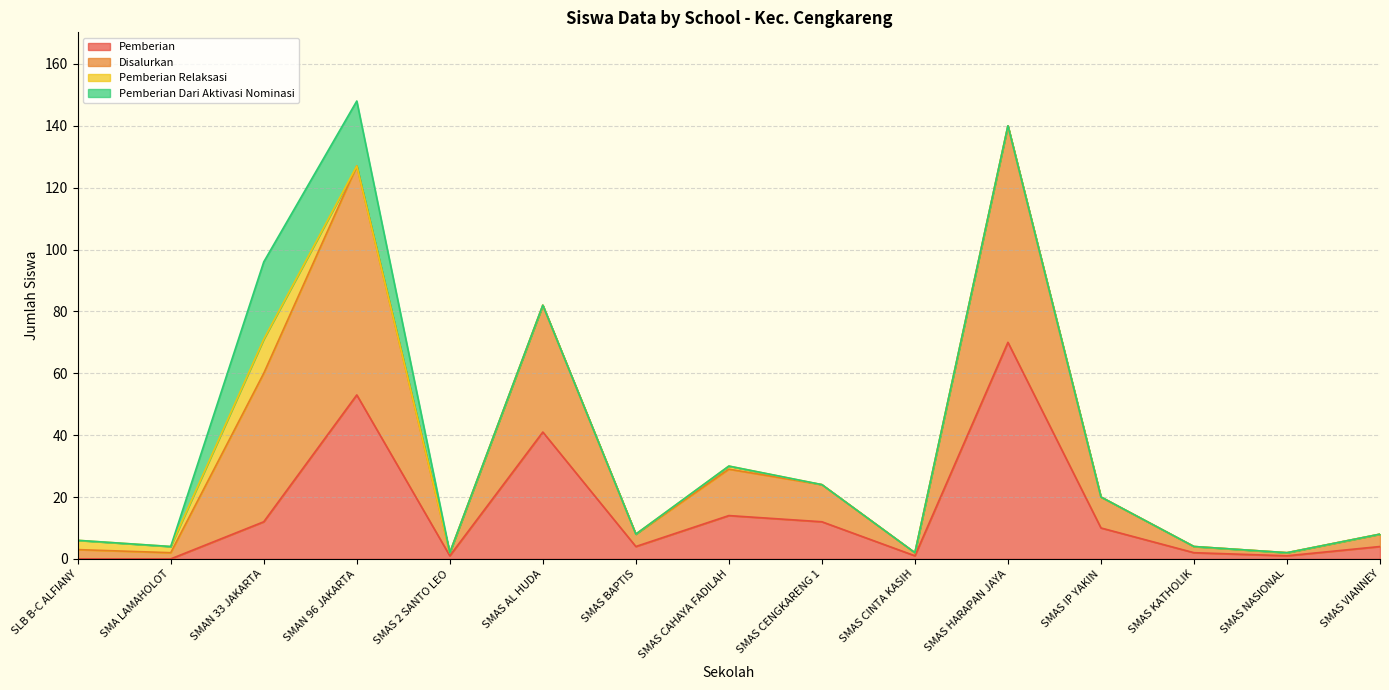

Which category has the highest value in the Pemberian series?

SMAS HARAPAN JAYA